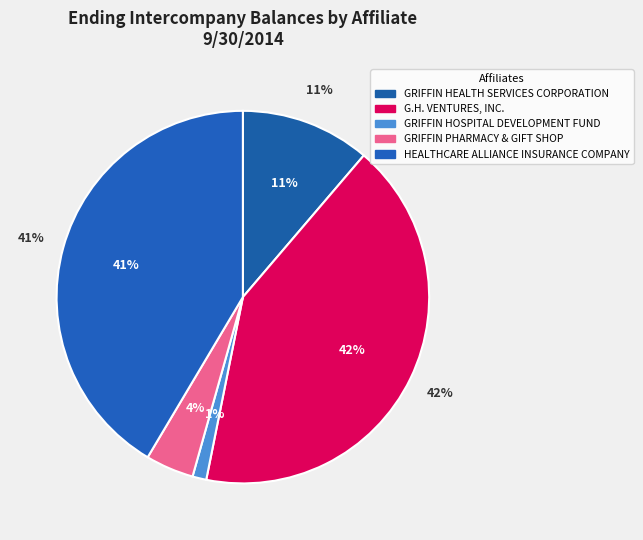

To the nearest percent, what portion does G.H. VENTURES, INC. represent?

42%